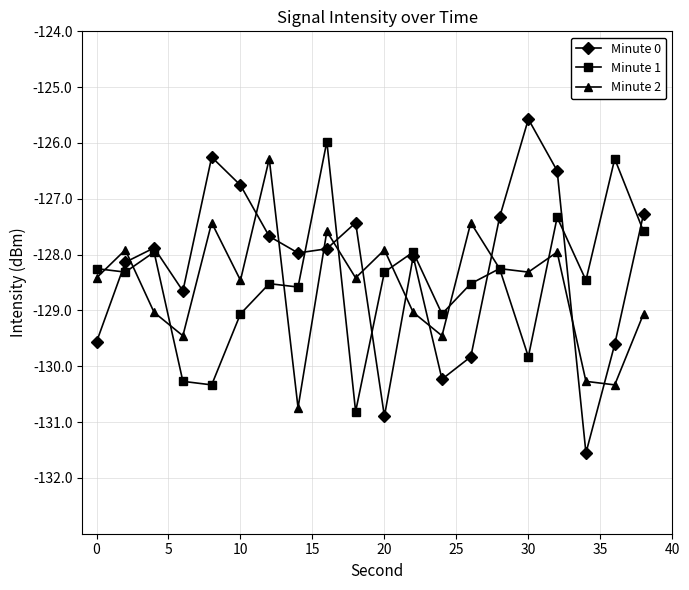

How many categories are shown in the chart?

20